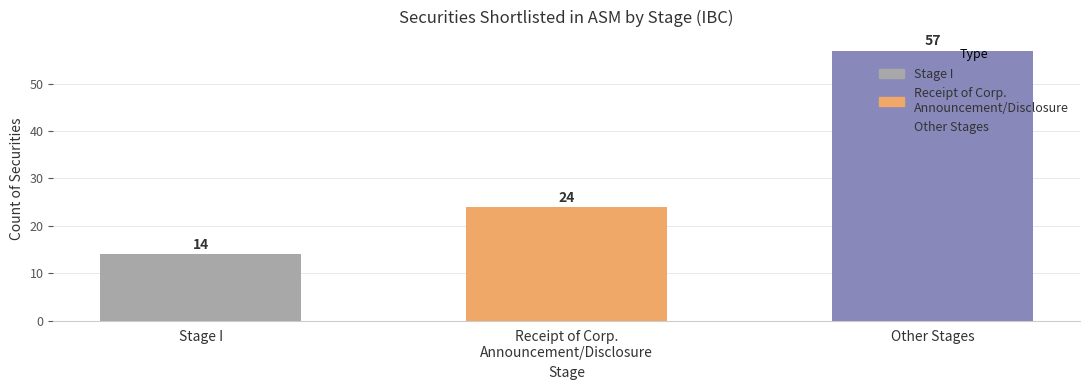

What is the change in value from Stage I to Other Stages?

+43